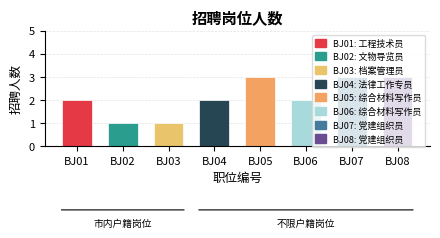

What is the change in value from BJ06 to BJ08?

+1